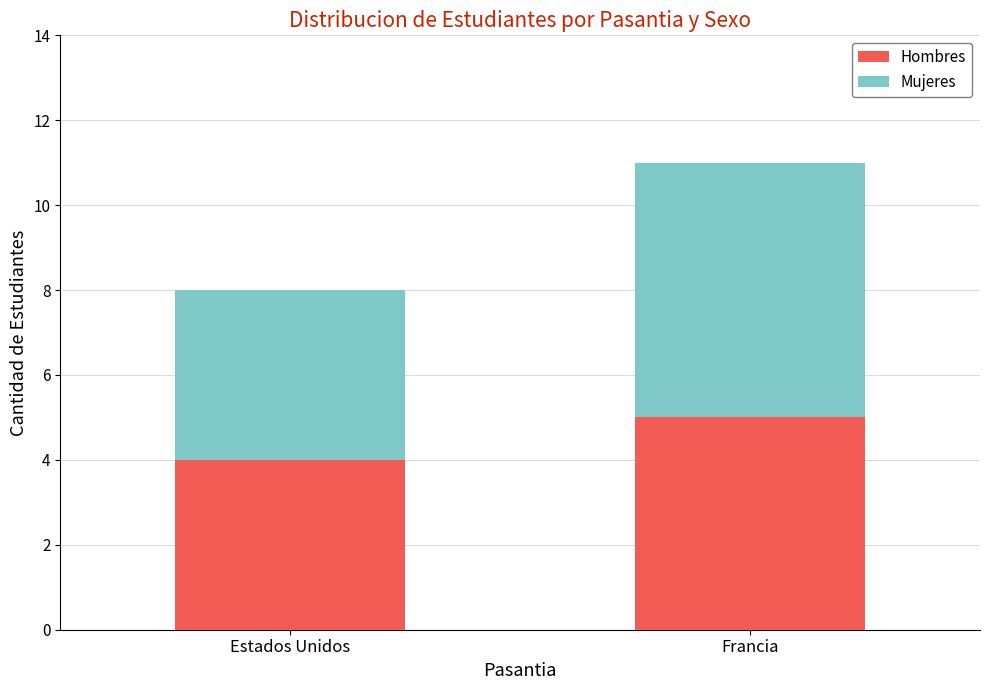

How many bars are there in total?

2